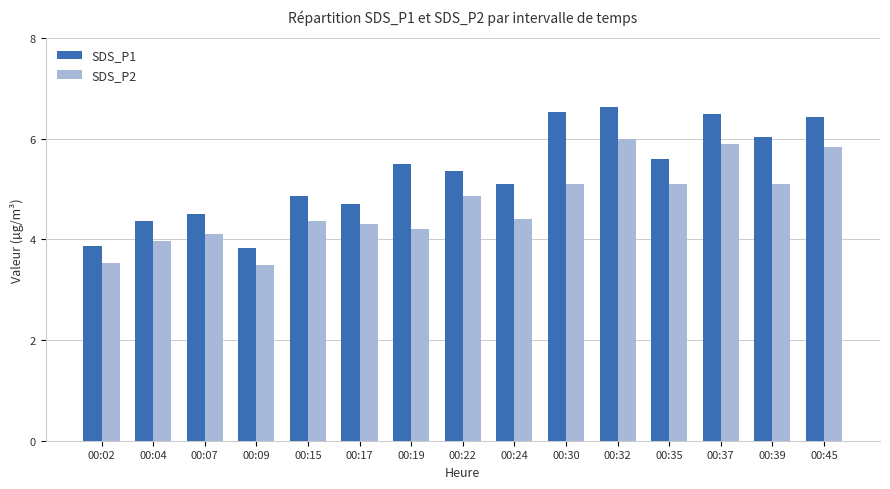

How many groups of bars are there?

15